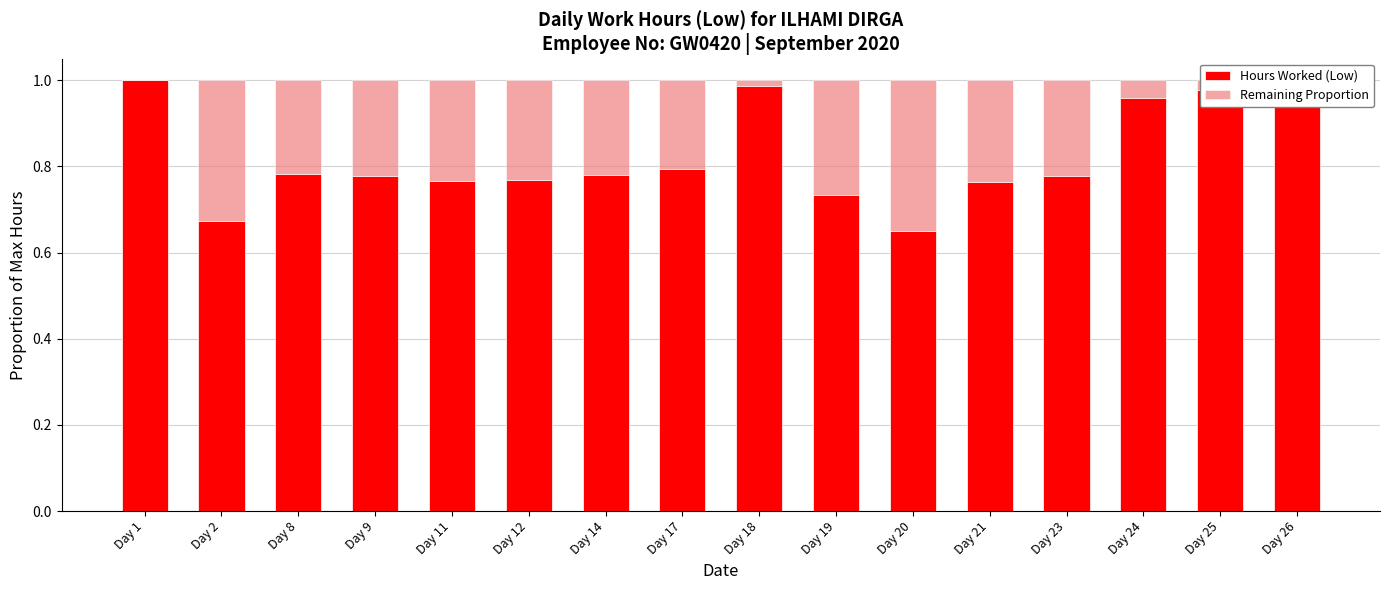

Is it true that Hours Worked (Low) equals 0.8 at Day 8?

True